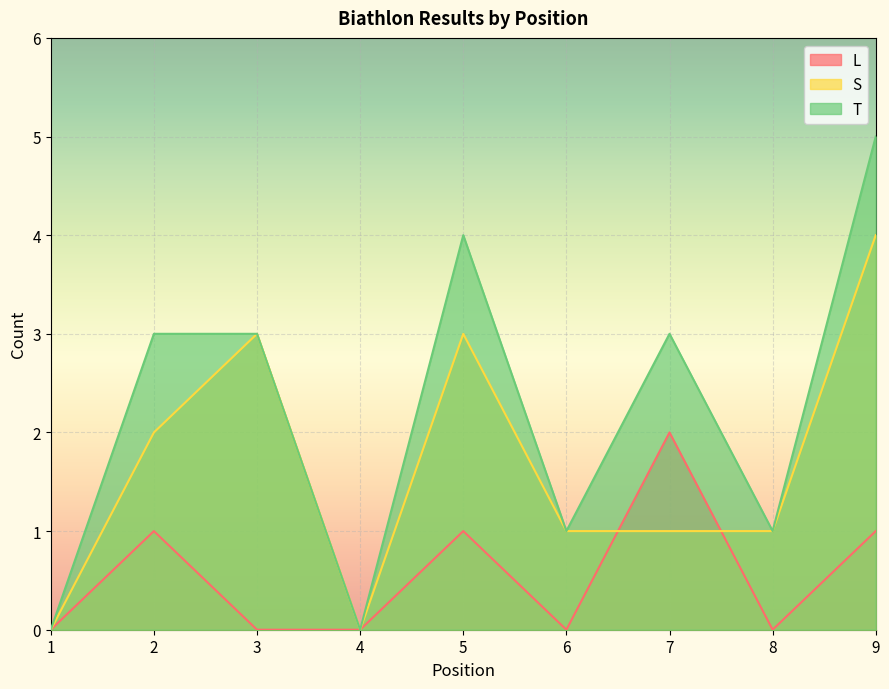

What are all the series names shown in the legend?

L, S, T